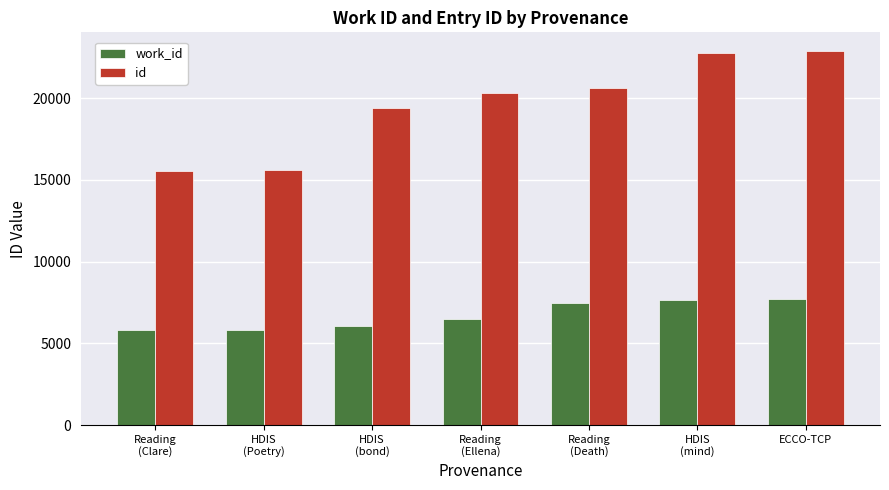

What is the value of the id bar at the 6th from the left?

22771